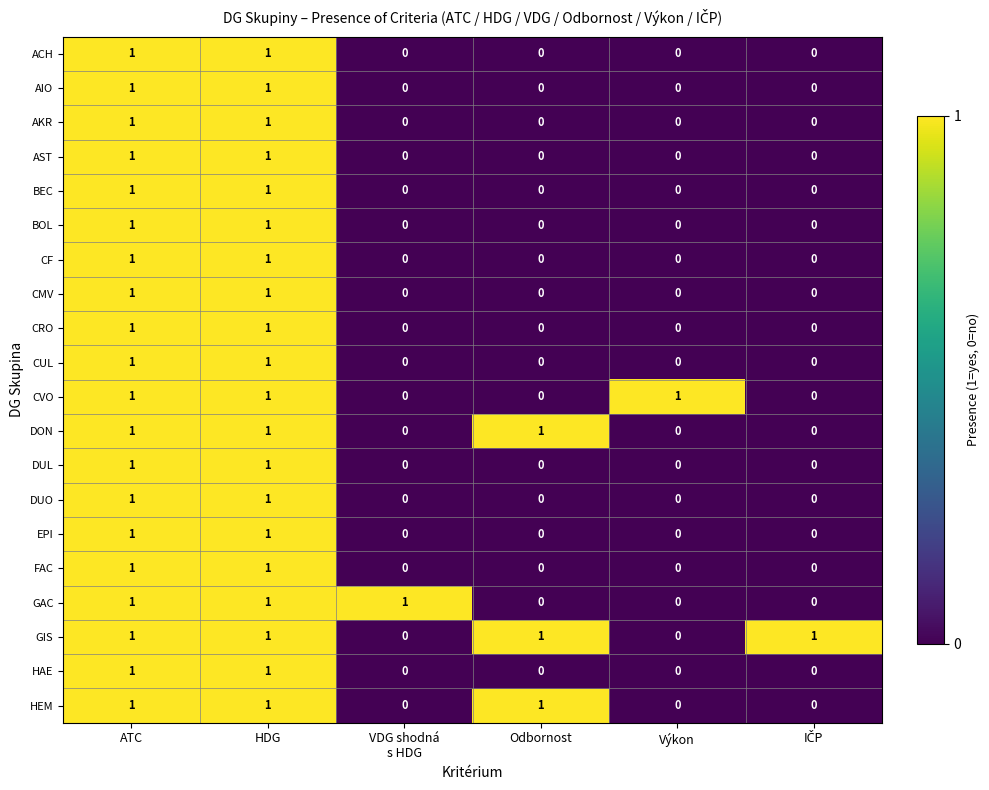

Is the value of FAC at ATC greater than the value of CRO at Výkon?

Yes